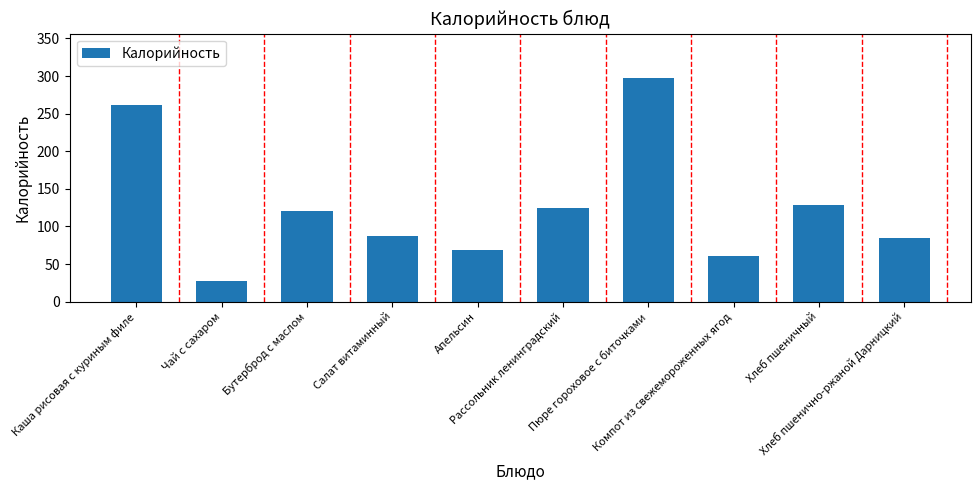

Reading left to right, what are all the values shown in this chart?

Каша рисовая с куриным филе=261	Чай с сахаром=27	Бутерброд с маслом=120	Салат витаминный=87	Апельсин=68	Рассольник ленинградский=124	Пюре гороховое с биточками=297	Компот из свежемороженных ягод=61	Хлеб пшеничный=128	Хлеб пшенично-ржаной Дарницкий=84